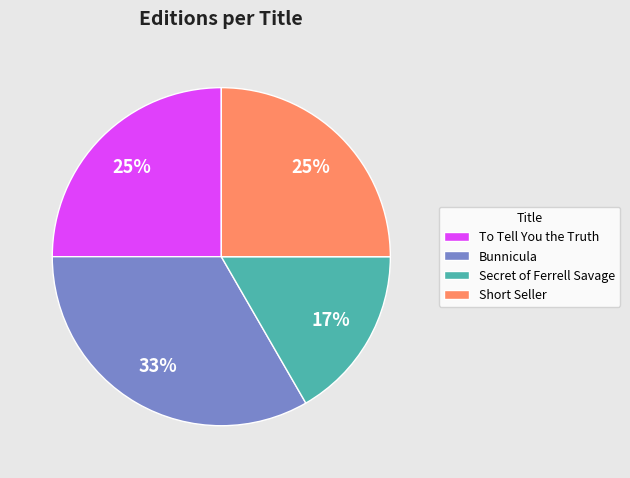

To the nearest percent, what is the difference between the largest and smallest slice percentages?

17%